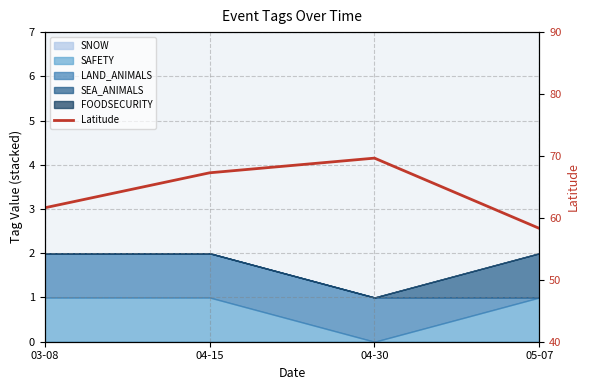

What is the value of the 1st point from the left?

61.6